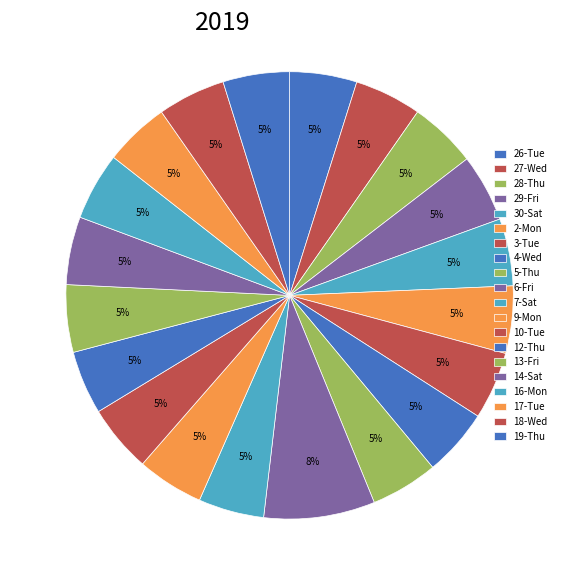

To the nearest percent, what is the combined percentage of 7-Sat and 30-Sat?

10%